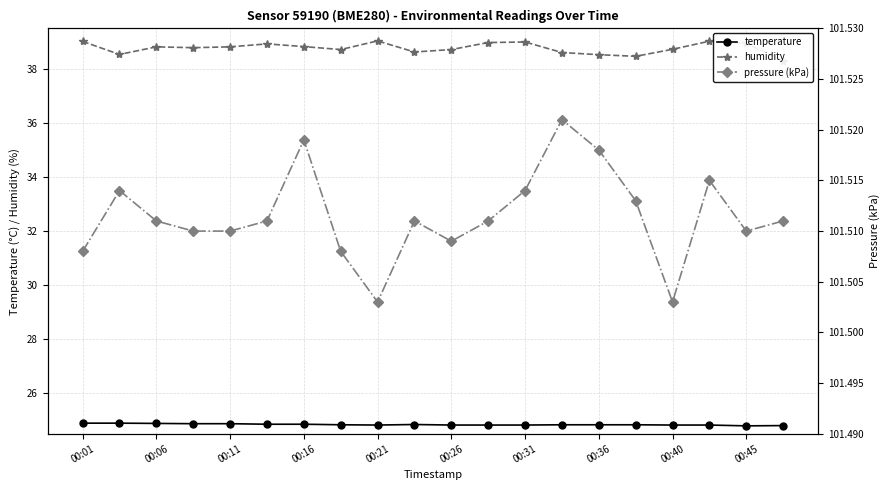

True or false: temperature has a value of 43.4 at 00:26.

False